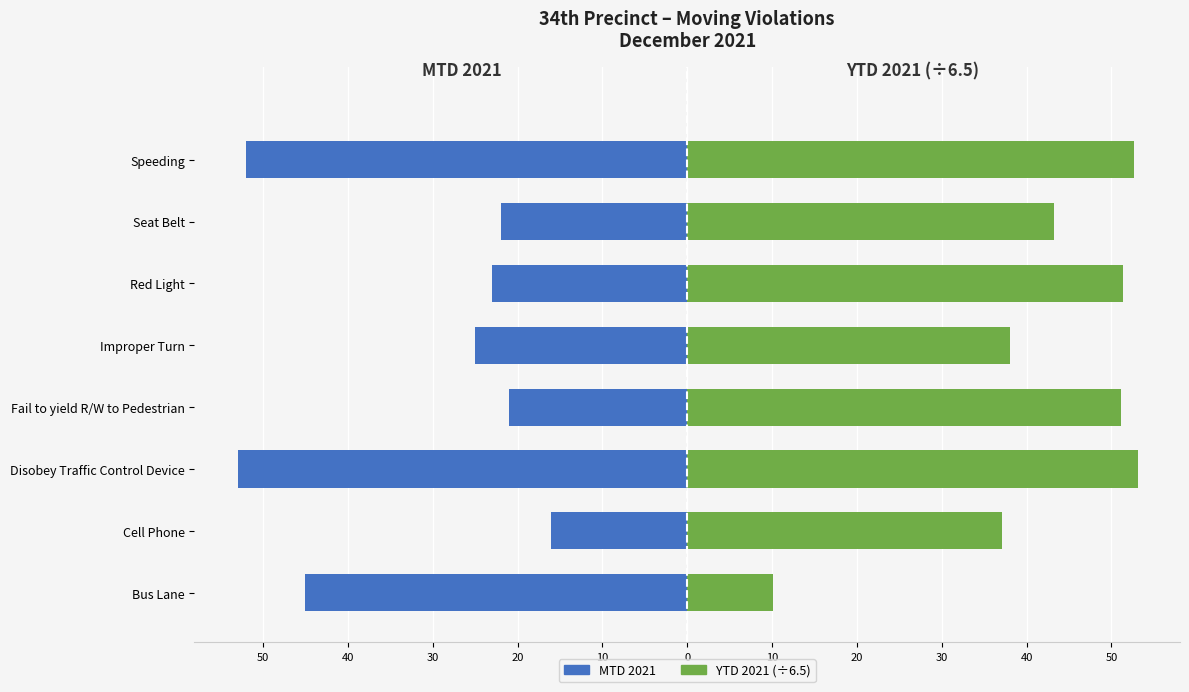

What is the greatest value displayed?

53.1